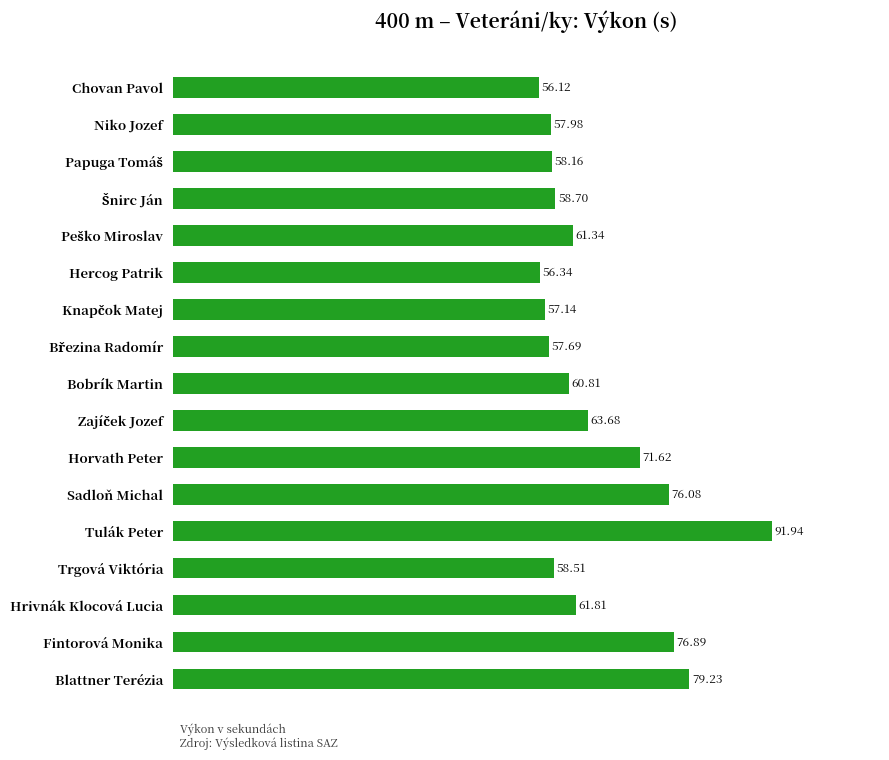

At which category does the chart reach its peak across all series?

Tulák Peter